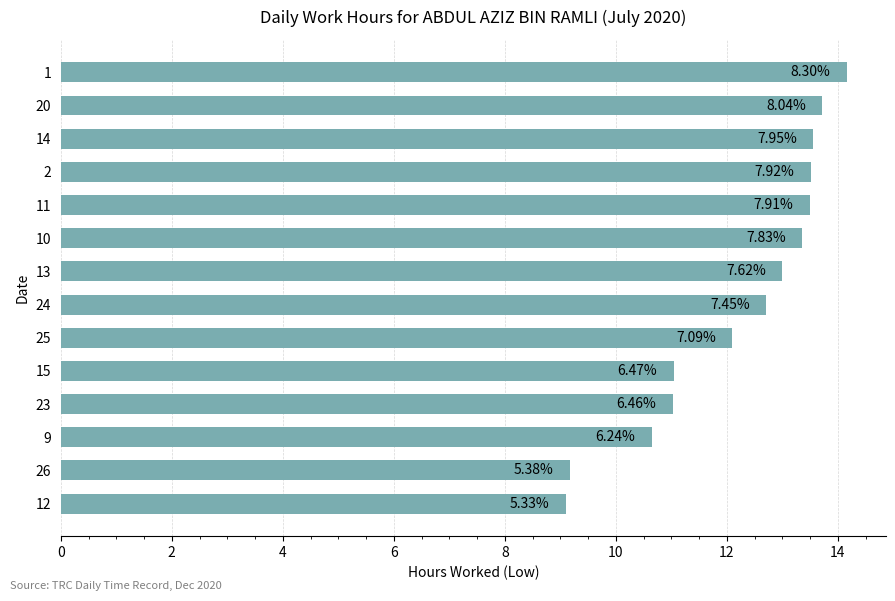

What is the greatest value displayed?

14.2